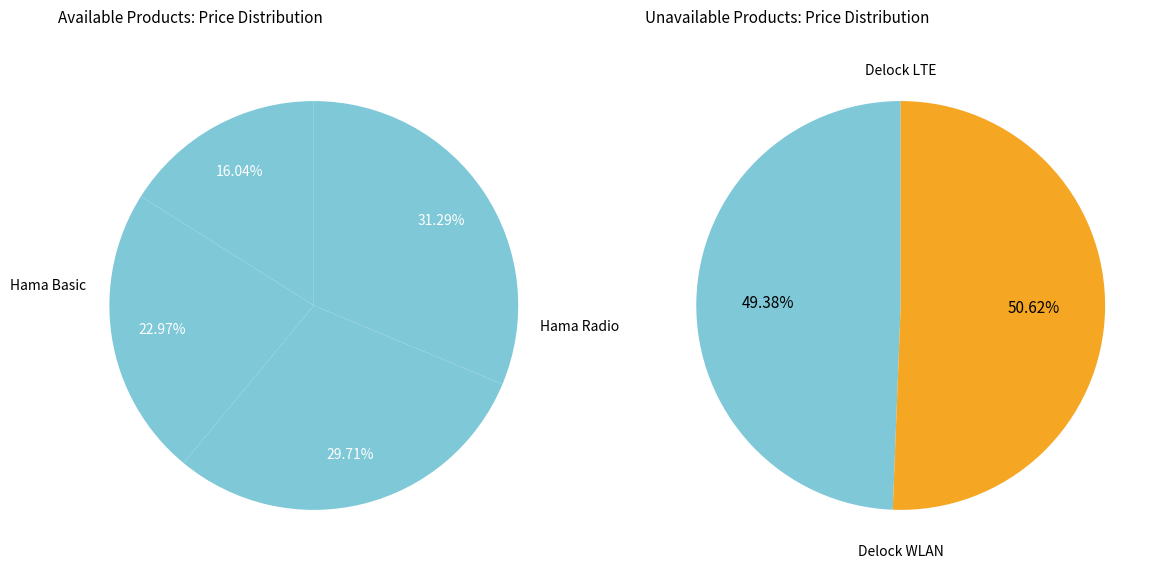

Does Hama Basic Indoor Aerial DAB+ represent more than half of the total?

No